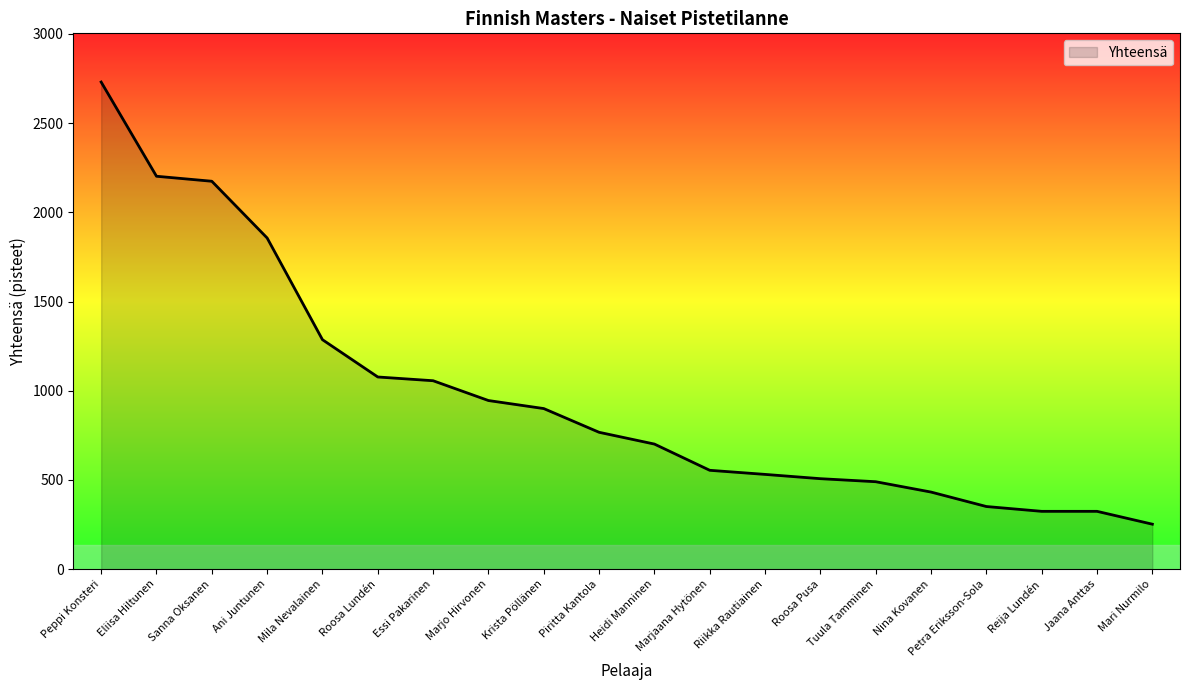

True or false: the data shows 879 at Tuula Tamminen.

False